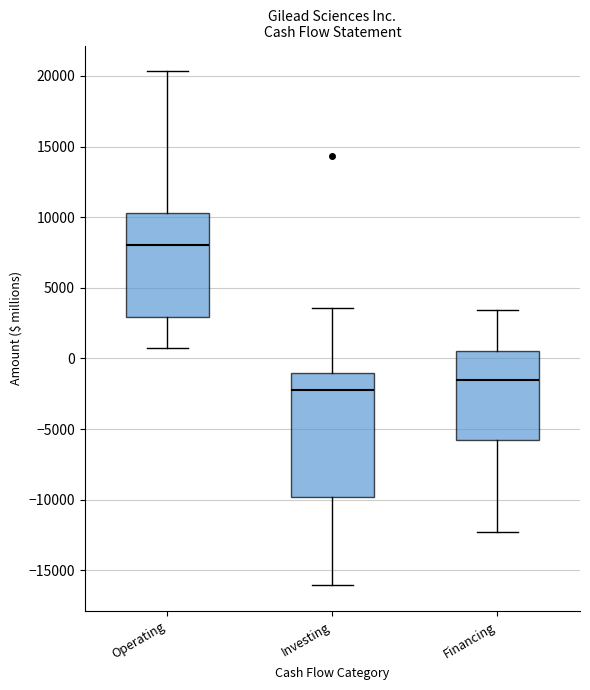

Which box's median line is the highest?

Operating